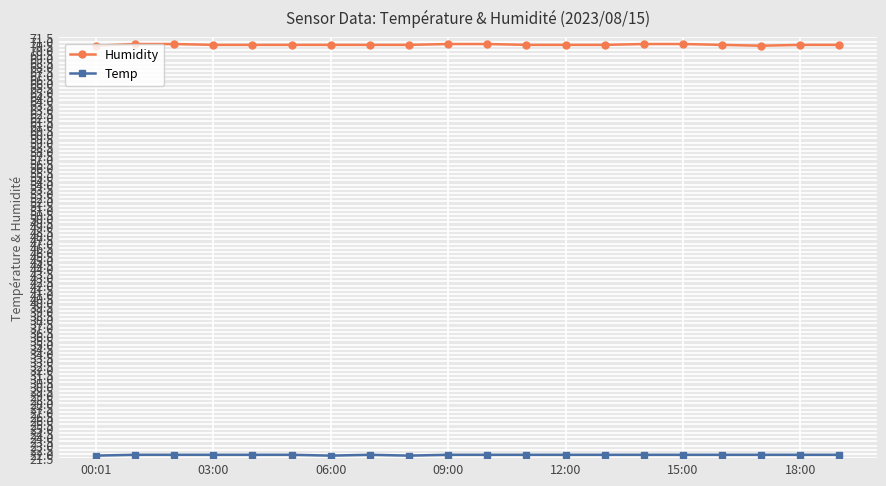

What is the lowest value of the Humidity series?

70.5